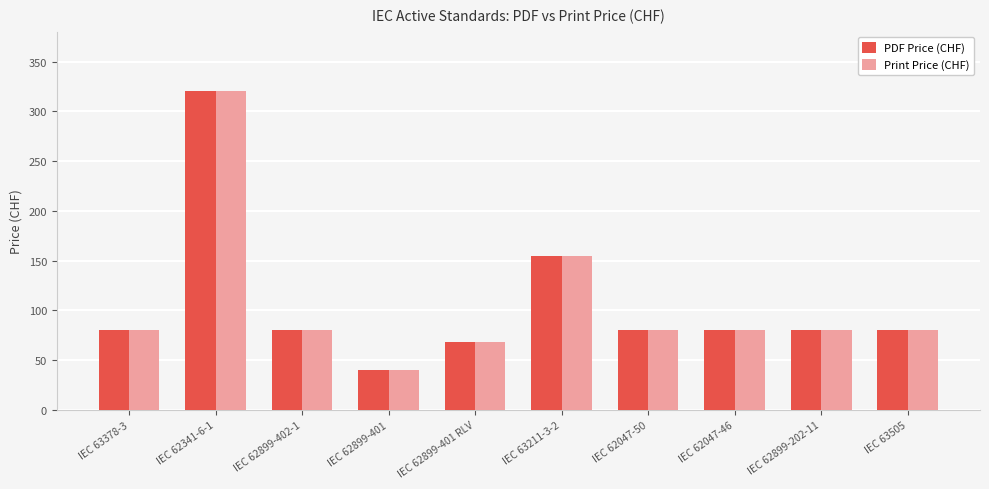

Is the value of PDF Price (CHF) at IEC 63211-3-2 greater than the value of Print Price (CHF) at IEC 62899-402-1?

Yes